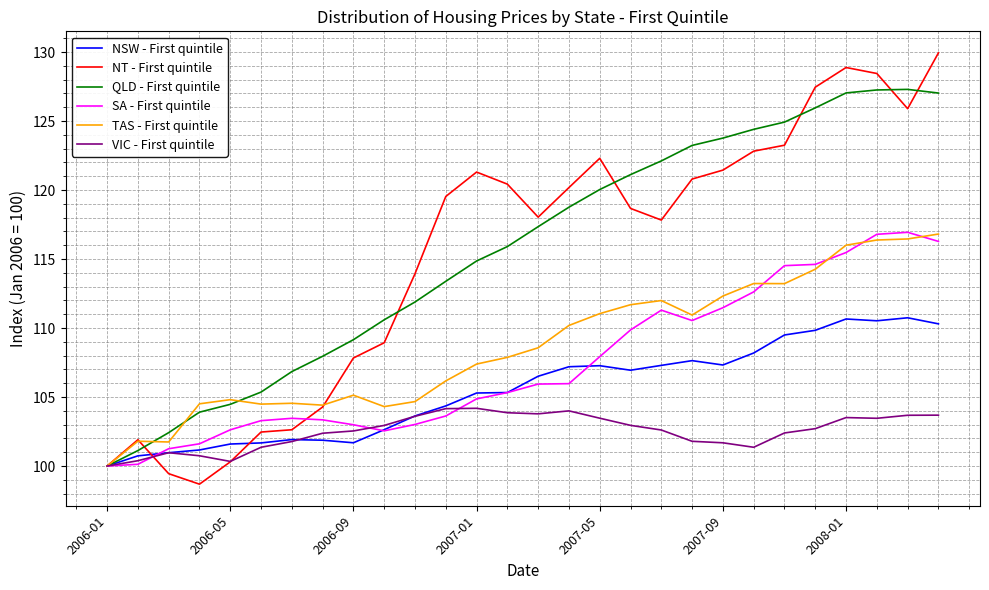

Which series has the widest spread of values?

NT - First quintile